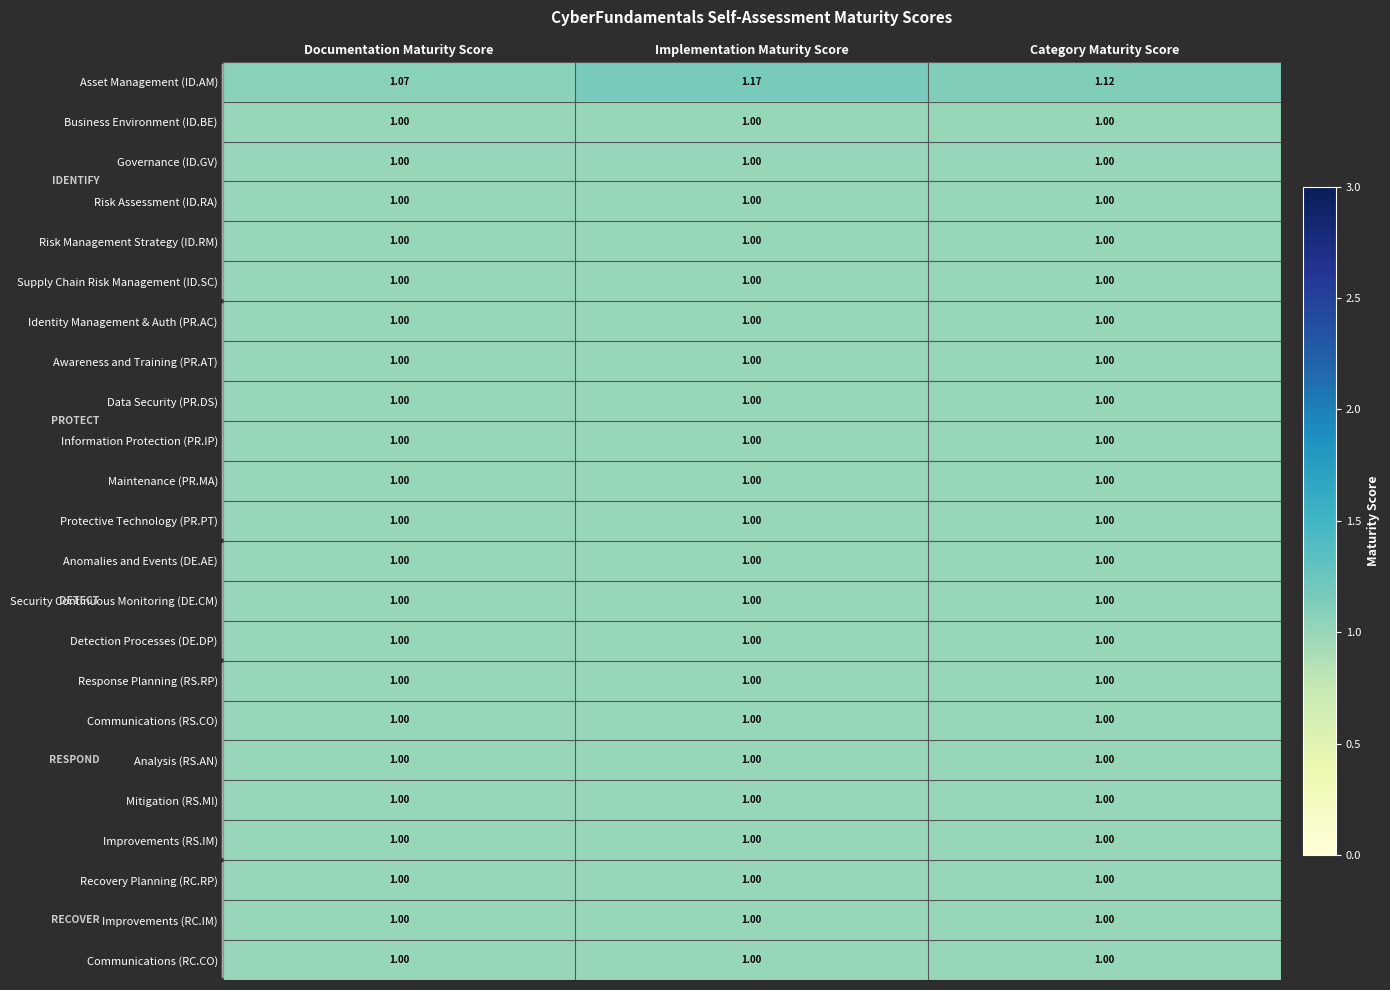

Which series has the widest spread of values?

Asset Management (ID.AM)